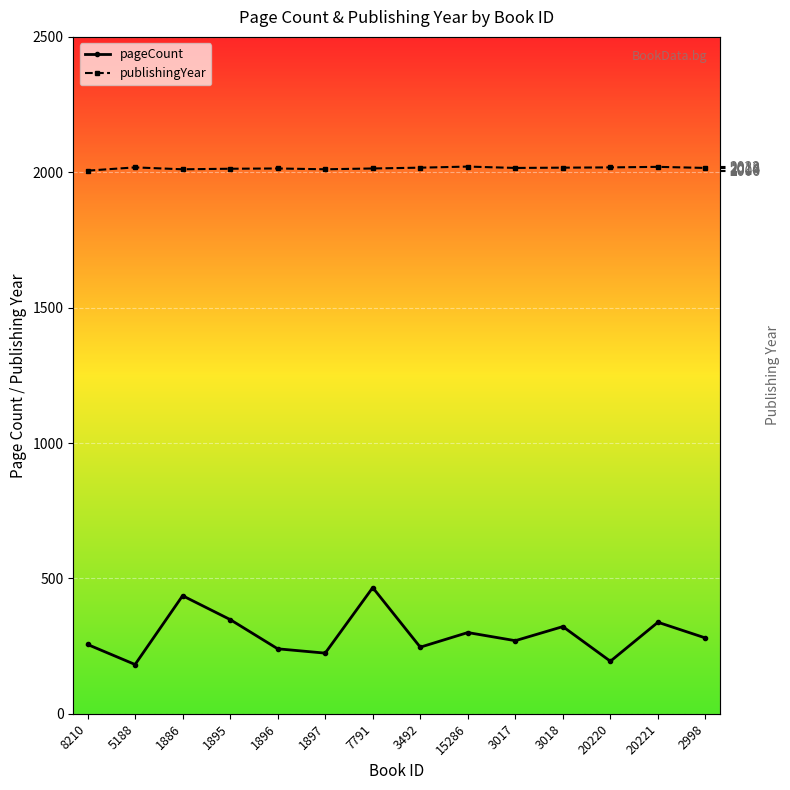

Rank the series by their average value, from lowest to highest.

pageCount, publishingYear